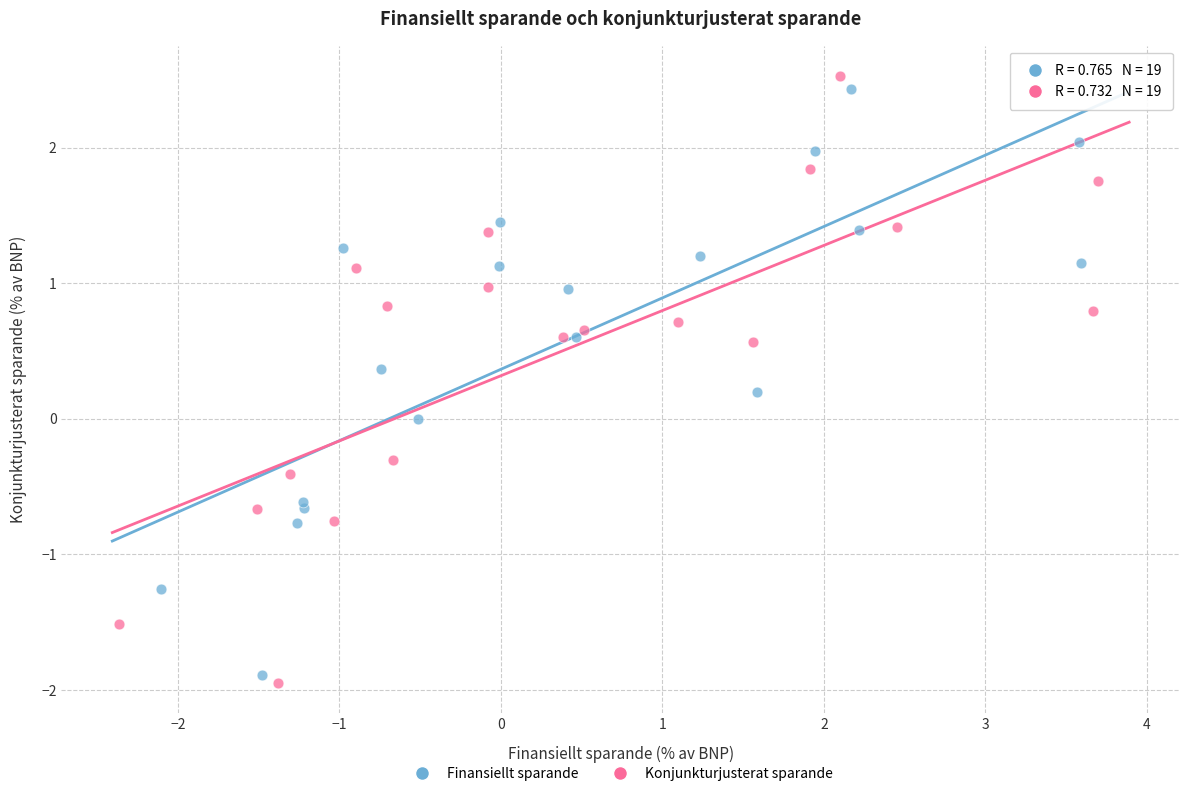

Which series has the largest Y range (max minus min)?

Konjunkturjusterat sparande